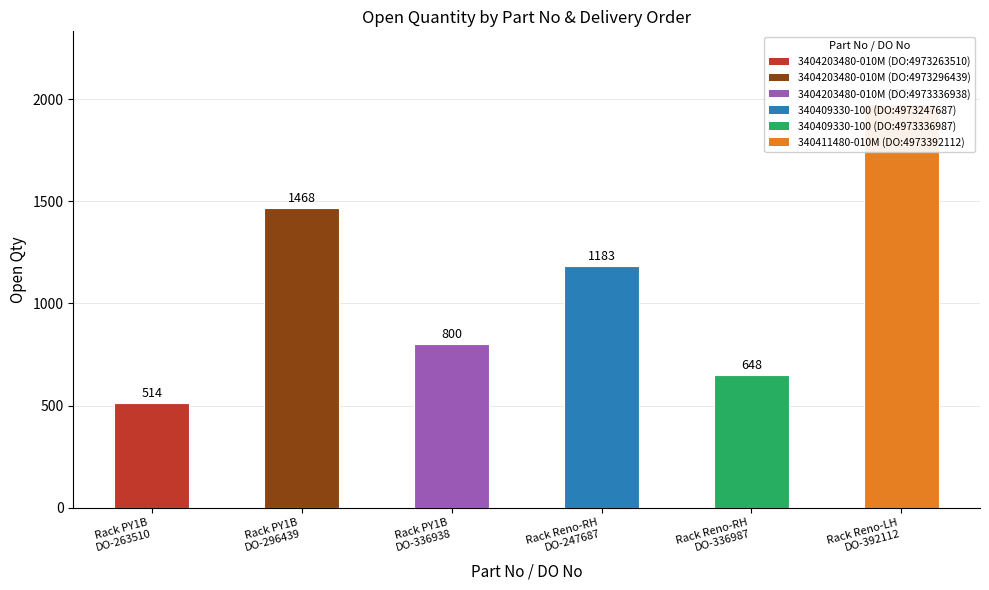

How many bars are there in total?

6